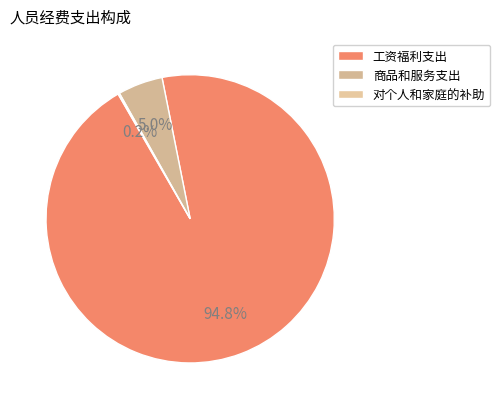

The 对个人和家庭的补助 slice represents 0% of the pie. True or false?

True